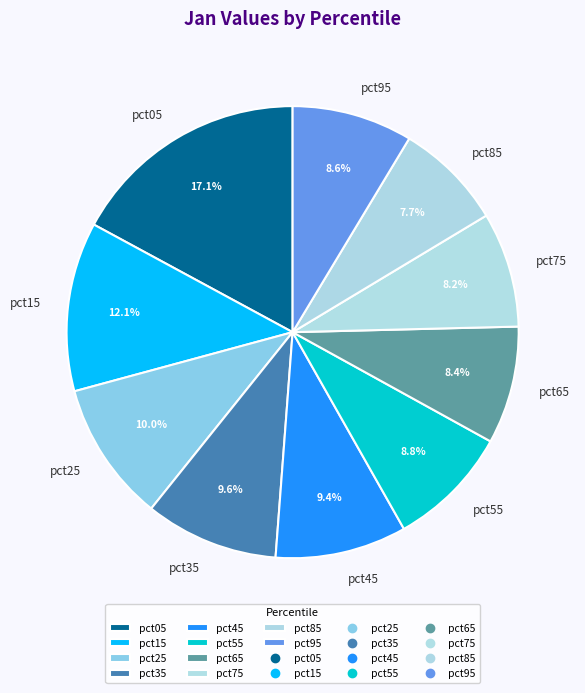

To the nearest percent, what portion does pct45 represent?

9%